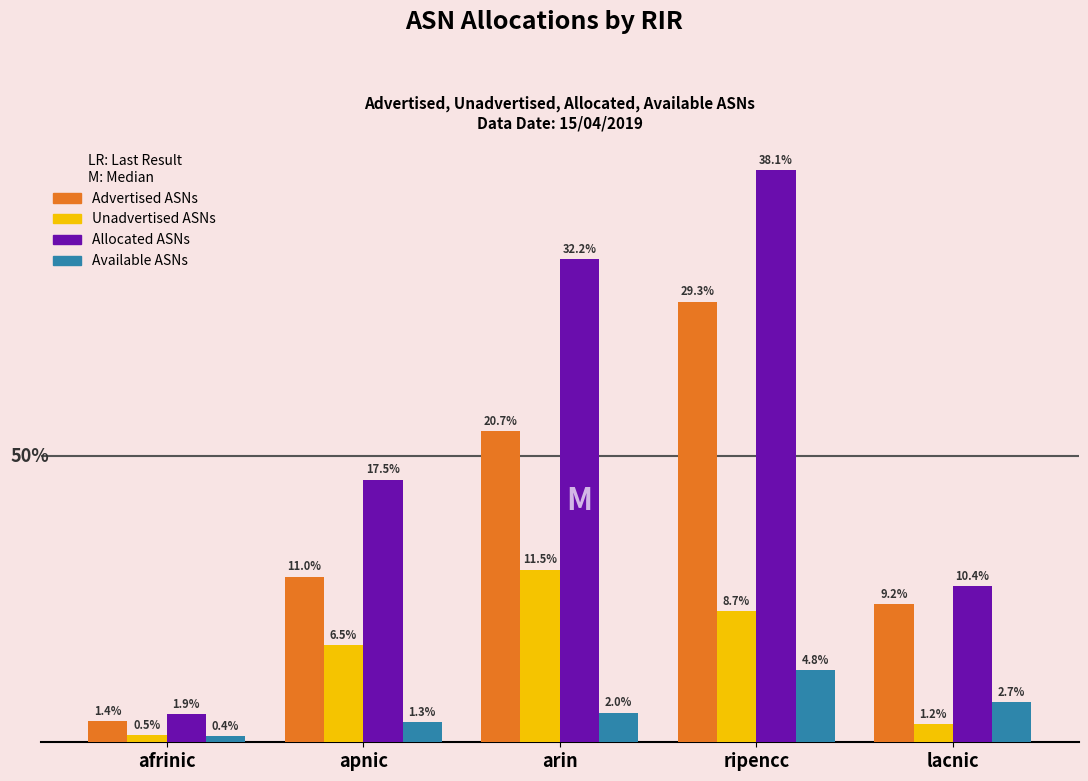

Does the chart contain stacked bars?

No